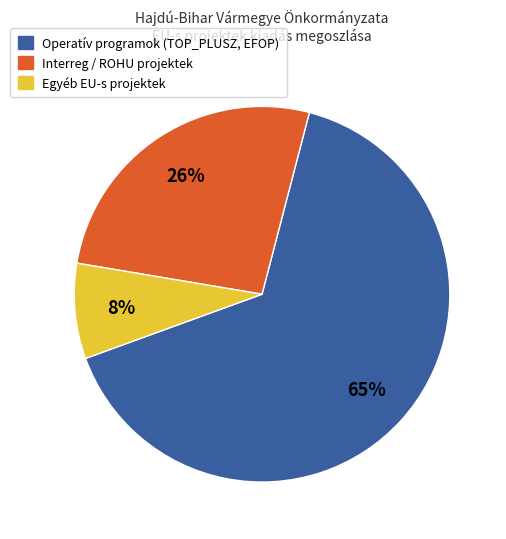

Does any single category account for the majority?

Yes